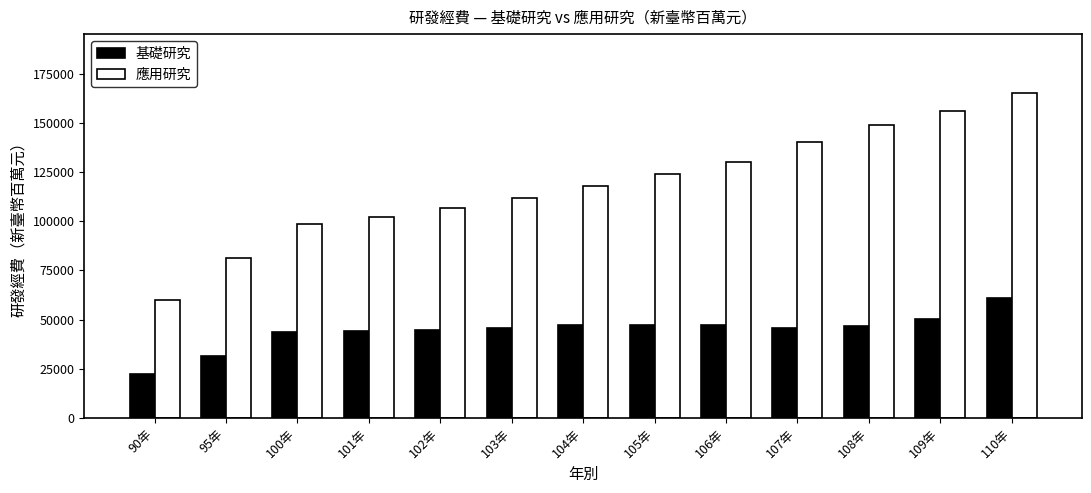

What is the difference between the 基礎研究 values at 104年 and 101年?

2890.4